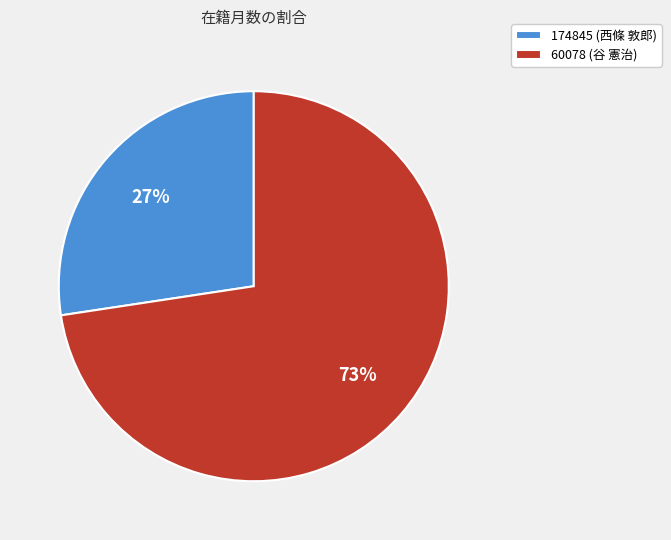

True or false: 60078 (谷 憲治) accounts for 73% of the total.

True